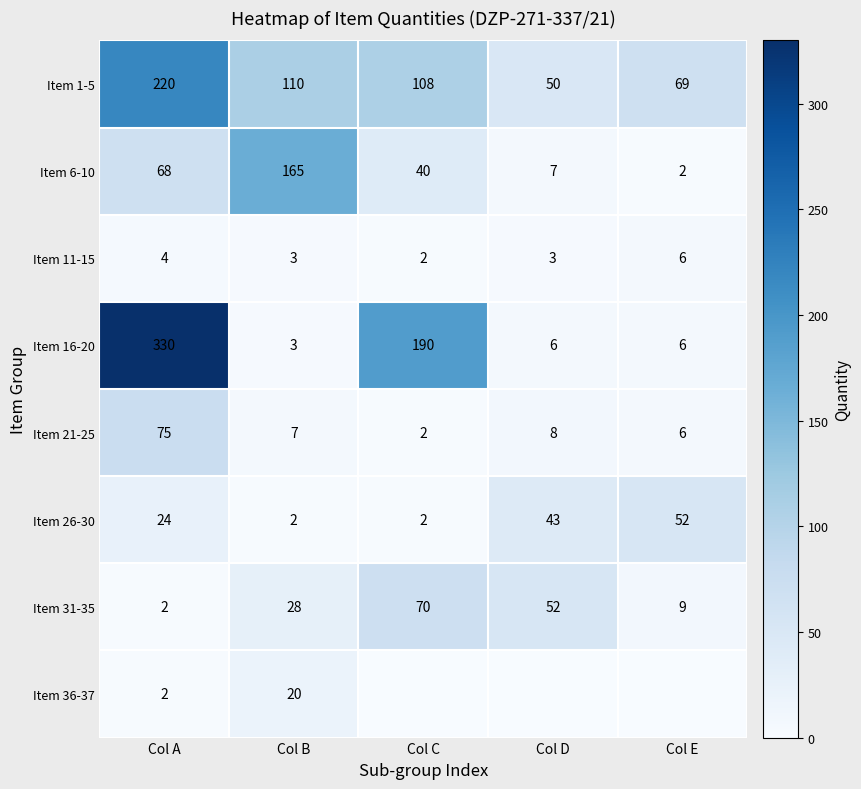

Is the value of Item 31-35 at Col A greater than the value of Item 26-30 at Col E?

No